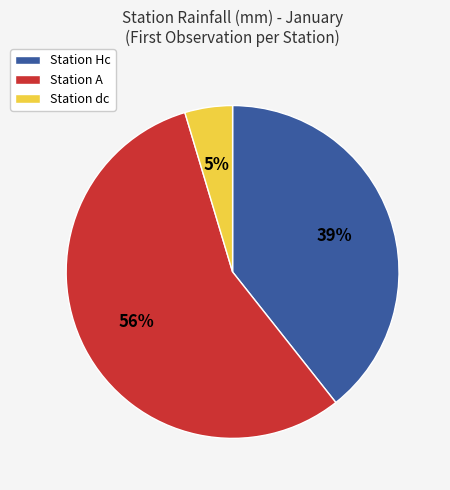

Do Station Hc and Station A together represent more than half of the pie?

Yes